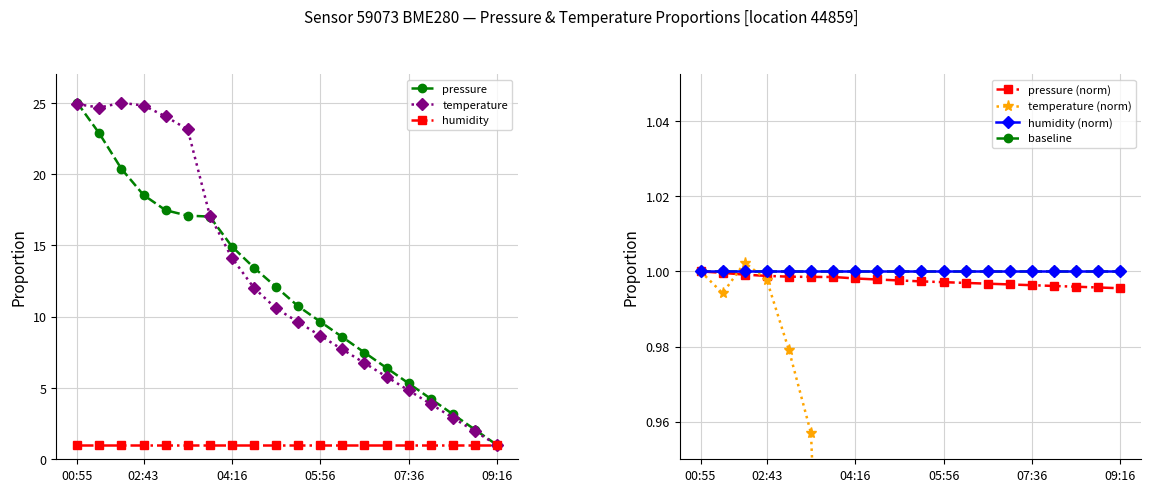

What is the lowest value of the humidity series?

1.0